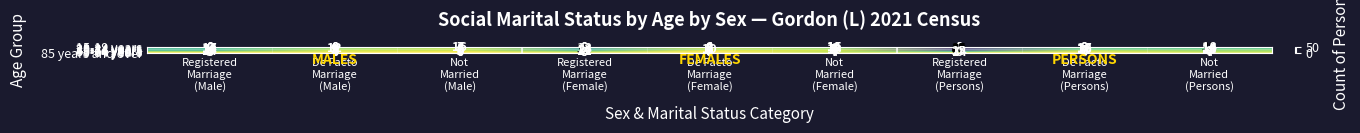

Which series has the widest spread of values?

35-44 years